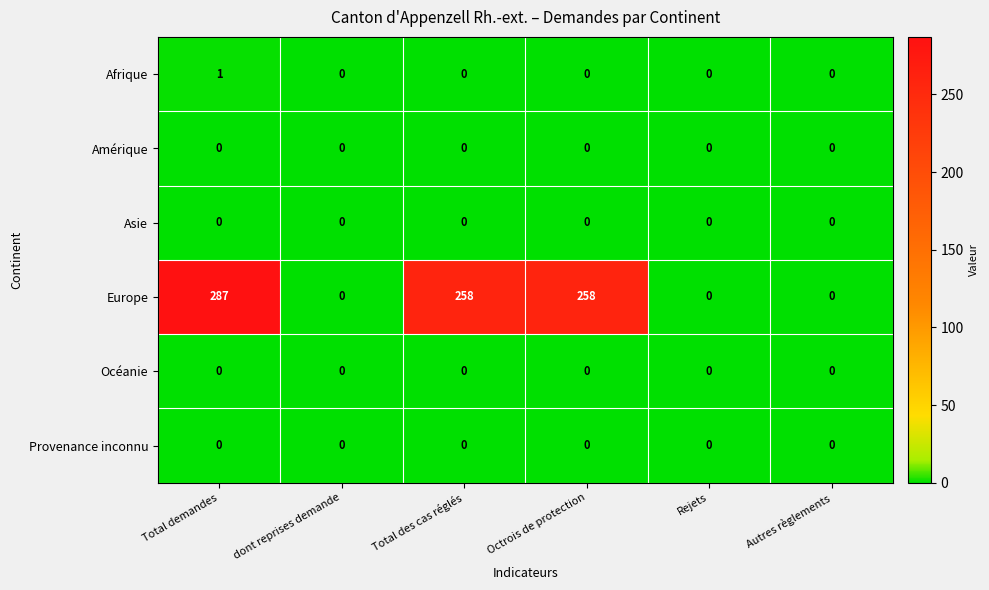

Count the Europe values in the range 0 to 258.

5